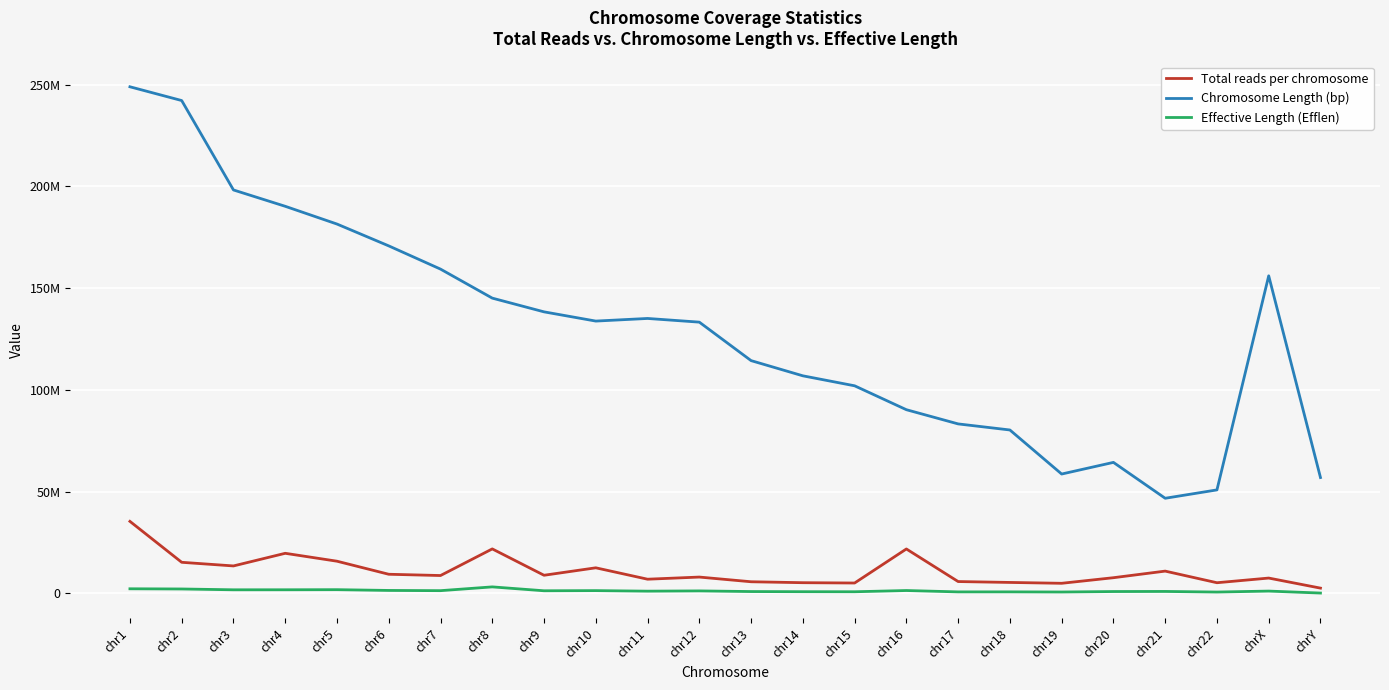

Does the chart have visible grid lines?

Yes